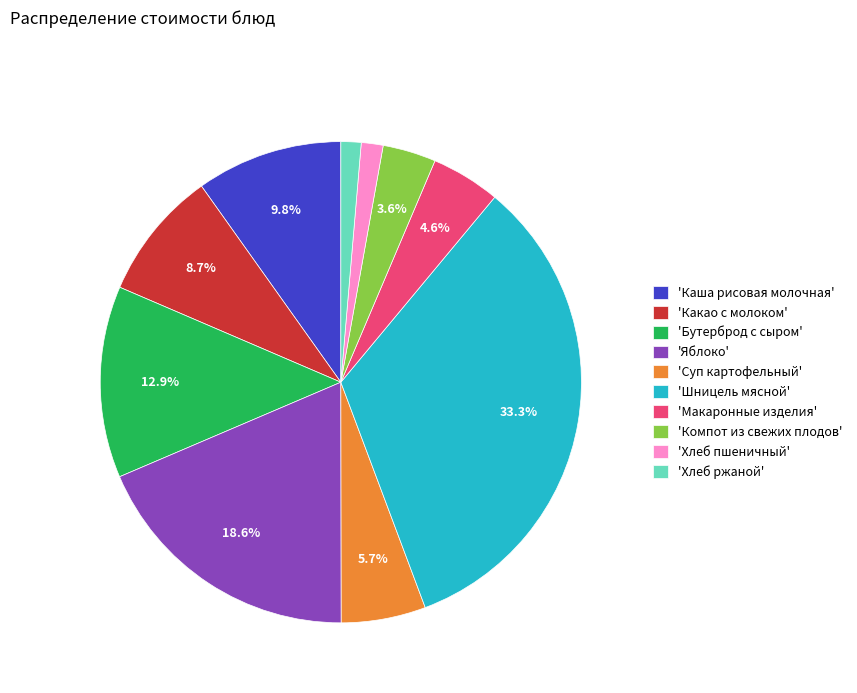

How much of the chart is everything except 'Яблоко'?

81.4%